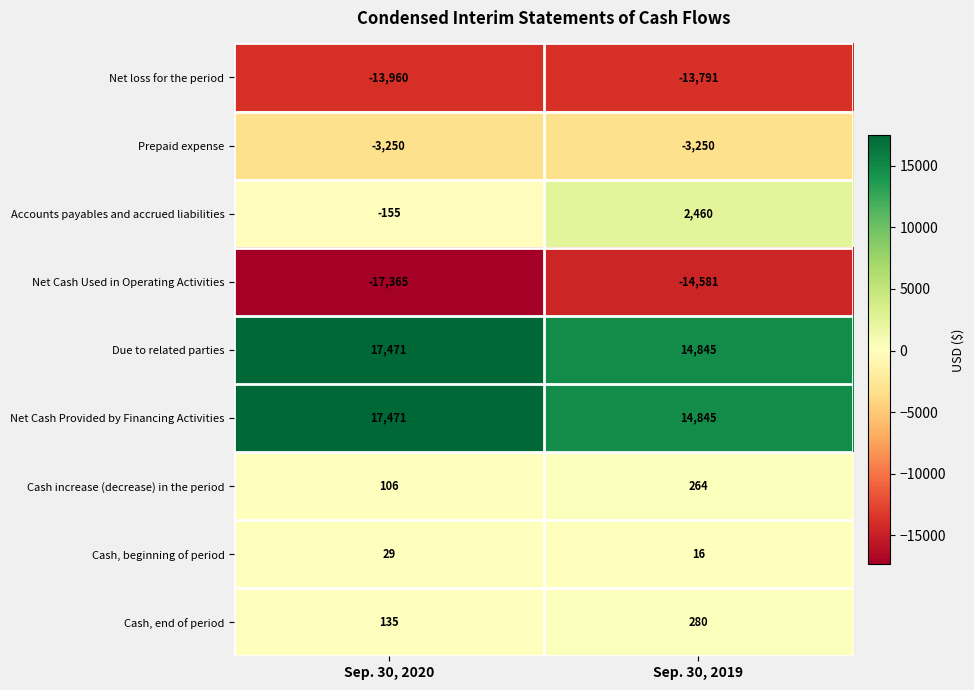

At which label is Cash, beginning of period closest to 22?

Sep. 30, 2019